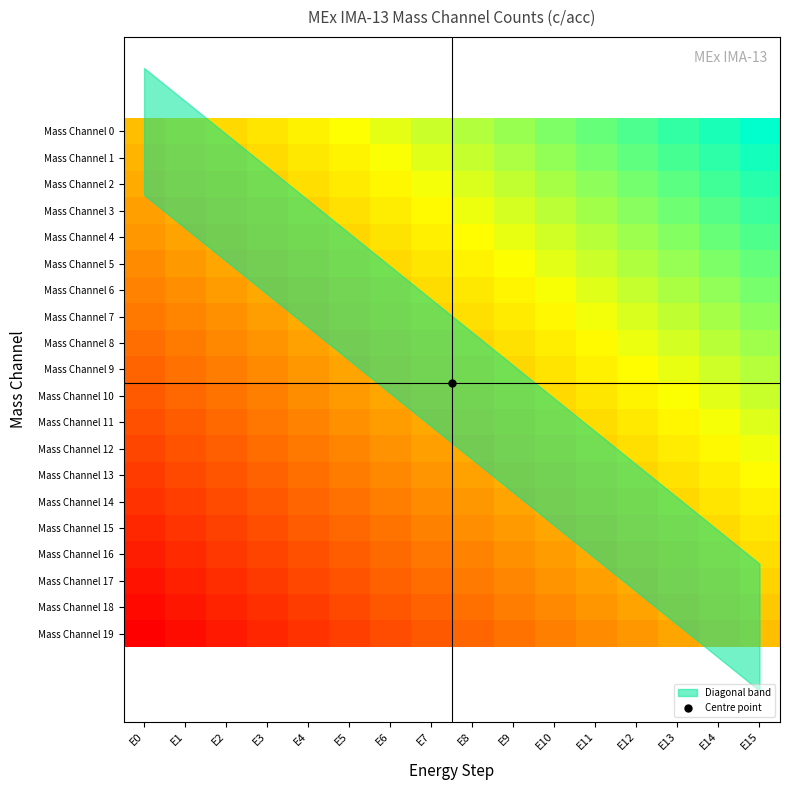

At how many categories does at least one series exceed 0?

16